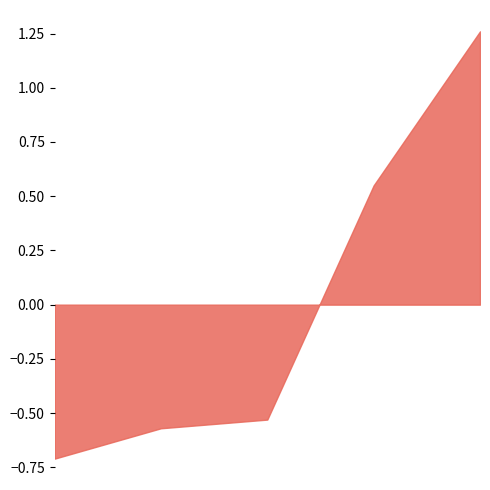

True or false: the data has more than 2 interior local peaks.

False